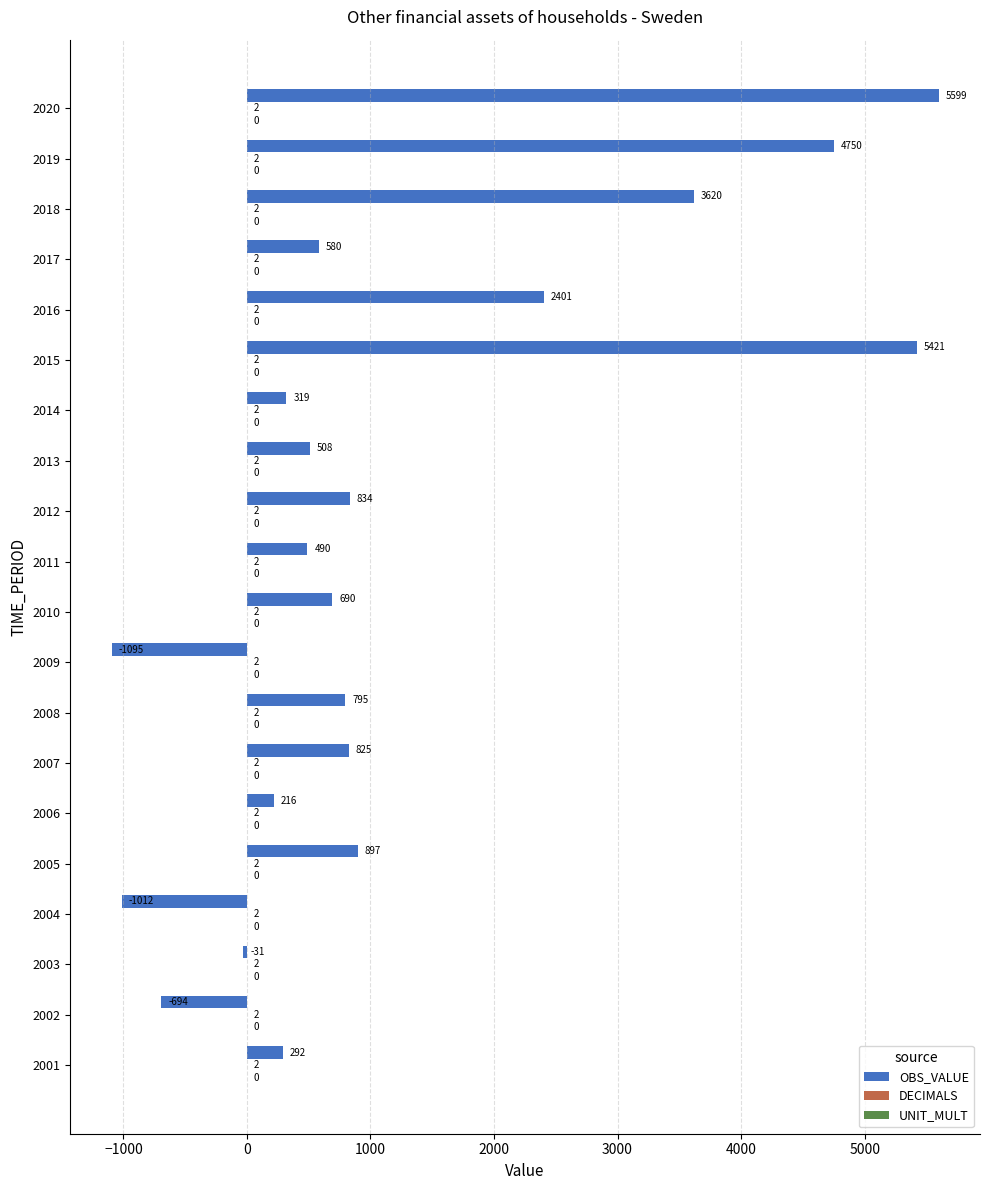

Is it true that OBS_VALUE equals -434.2 at 2002?

False